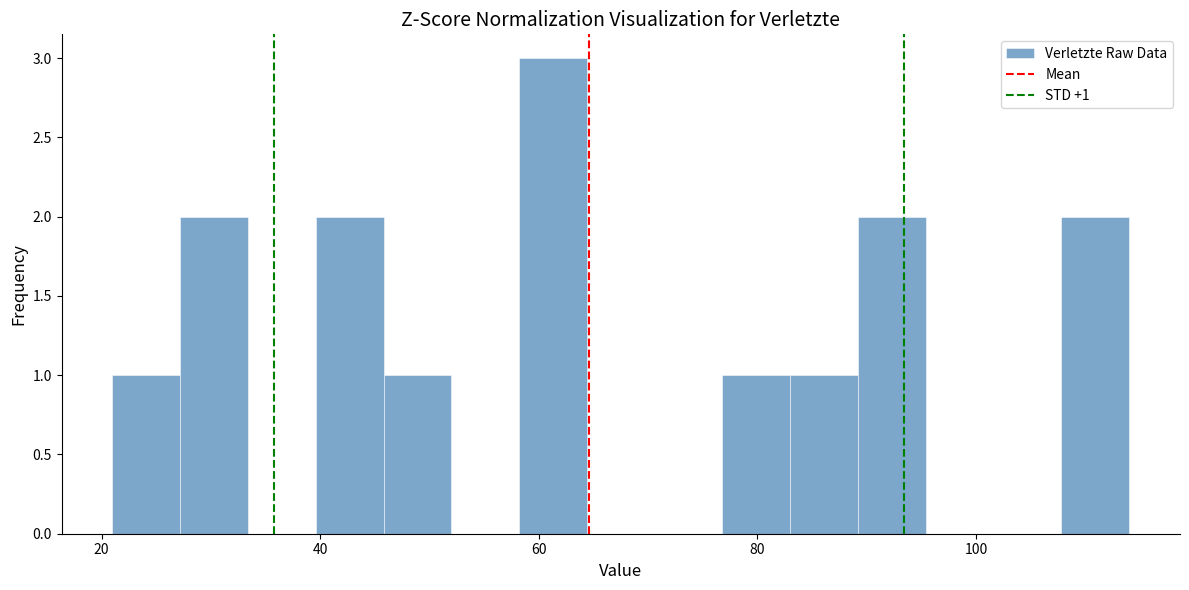

Read against the x-axis, roughly where is the centre of the tallest bar?

62